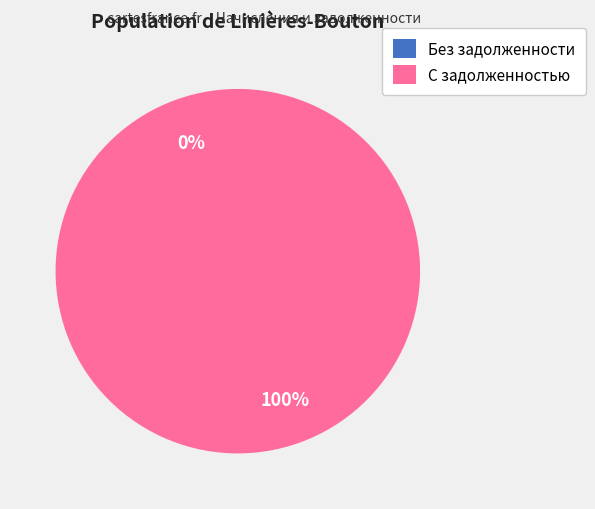

Does any single category account for the majority?

Yes